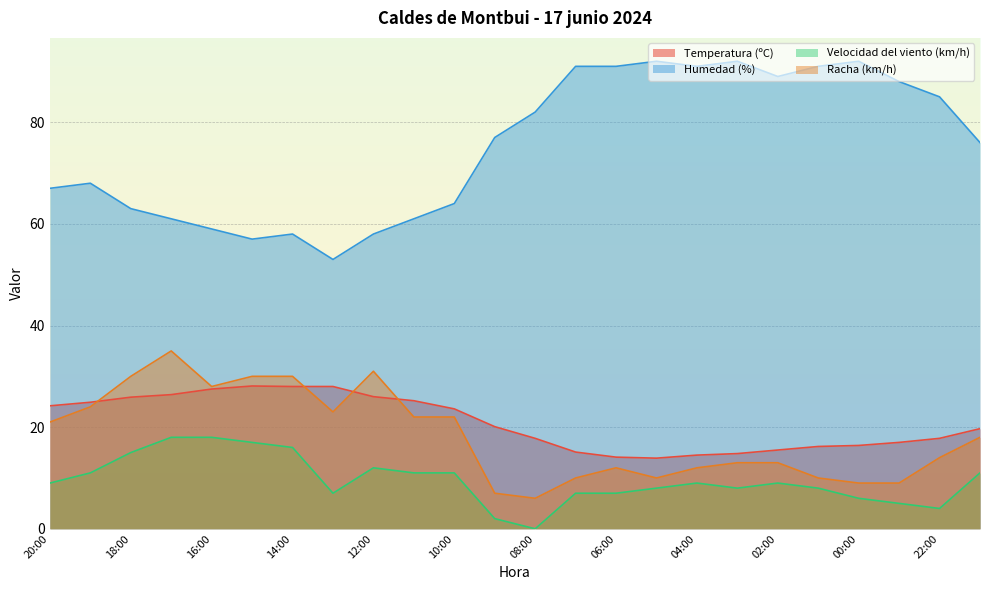

How many series are shown in this chart?

4